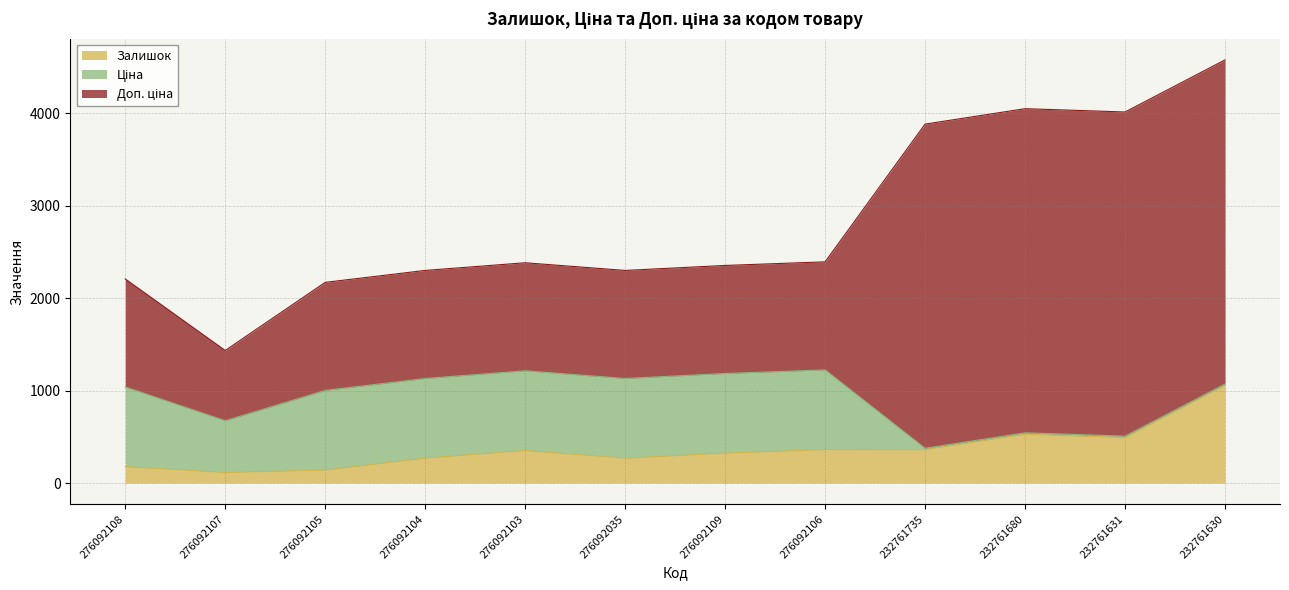

Is the value of Доп. ціна at 276092104 greater than the value of Ціна at 276092104?

Yes